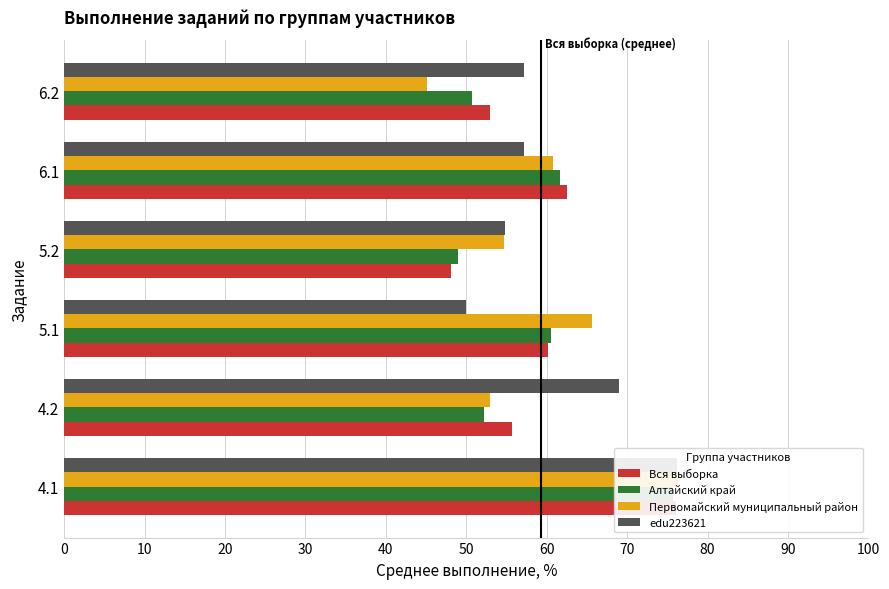

Which has a higher value, 6.1 or 5.2?

6.1